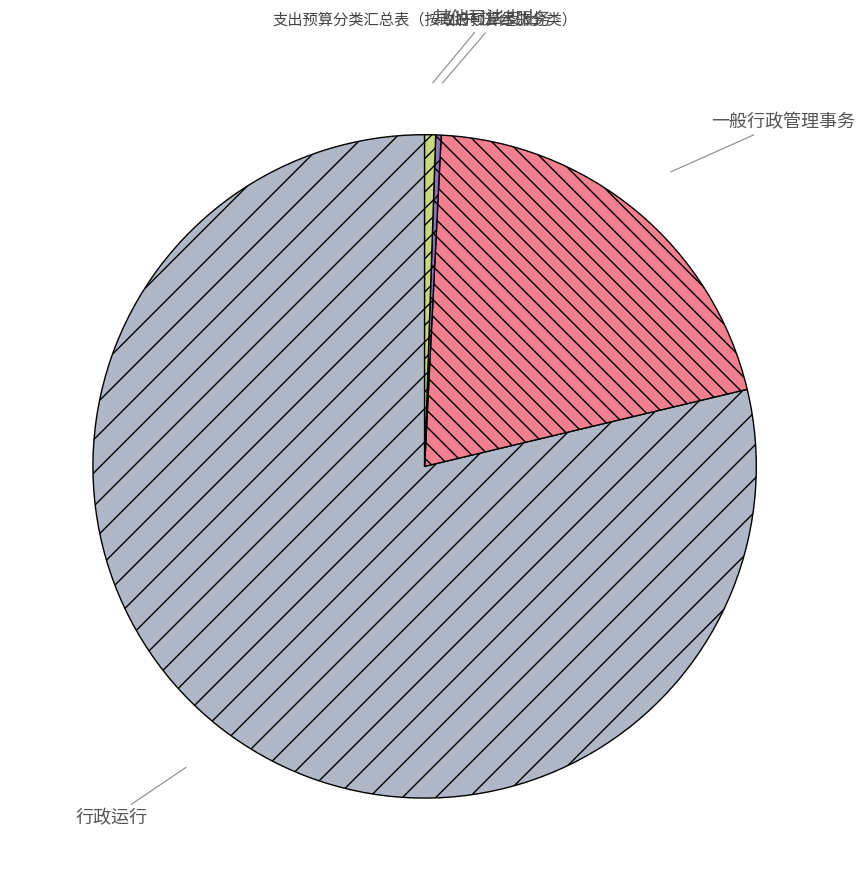

Do 一般行政管理事务 and 其他司法支出 together represent more than half of the pie?

No